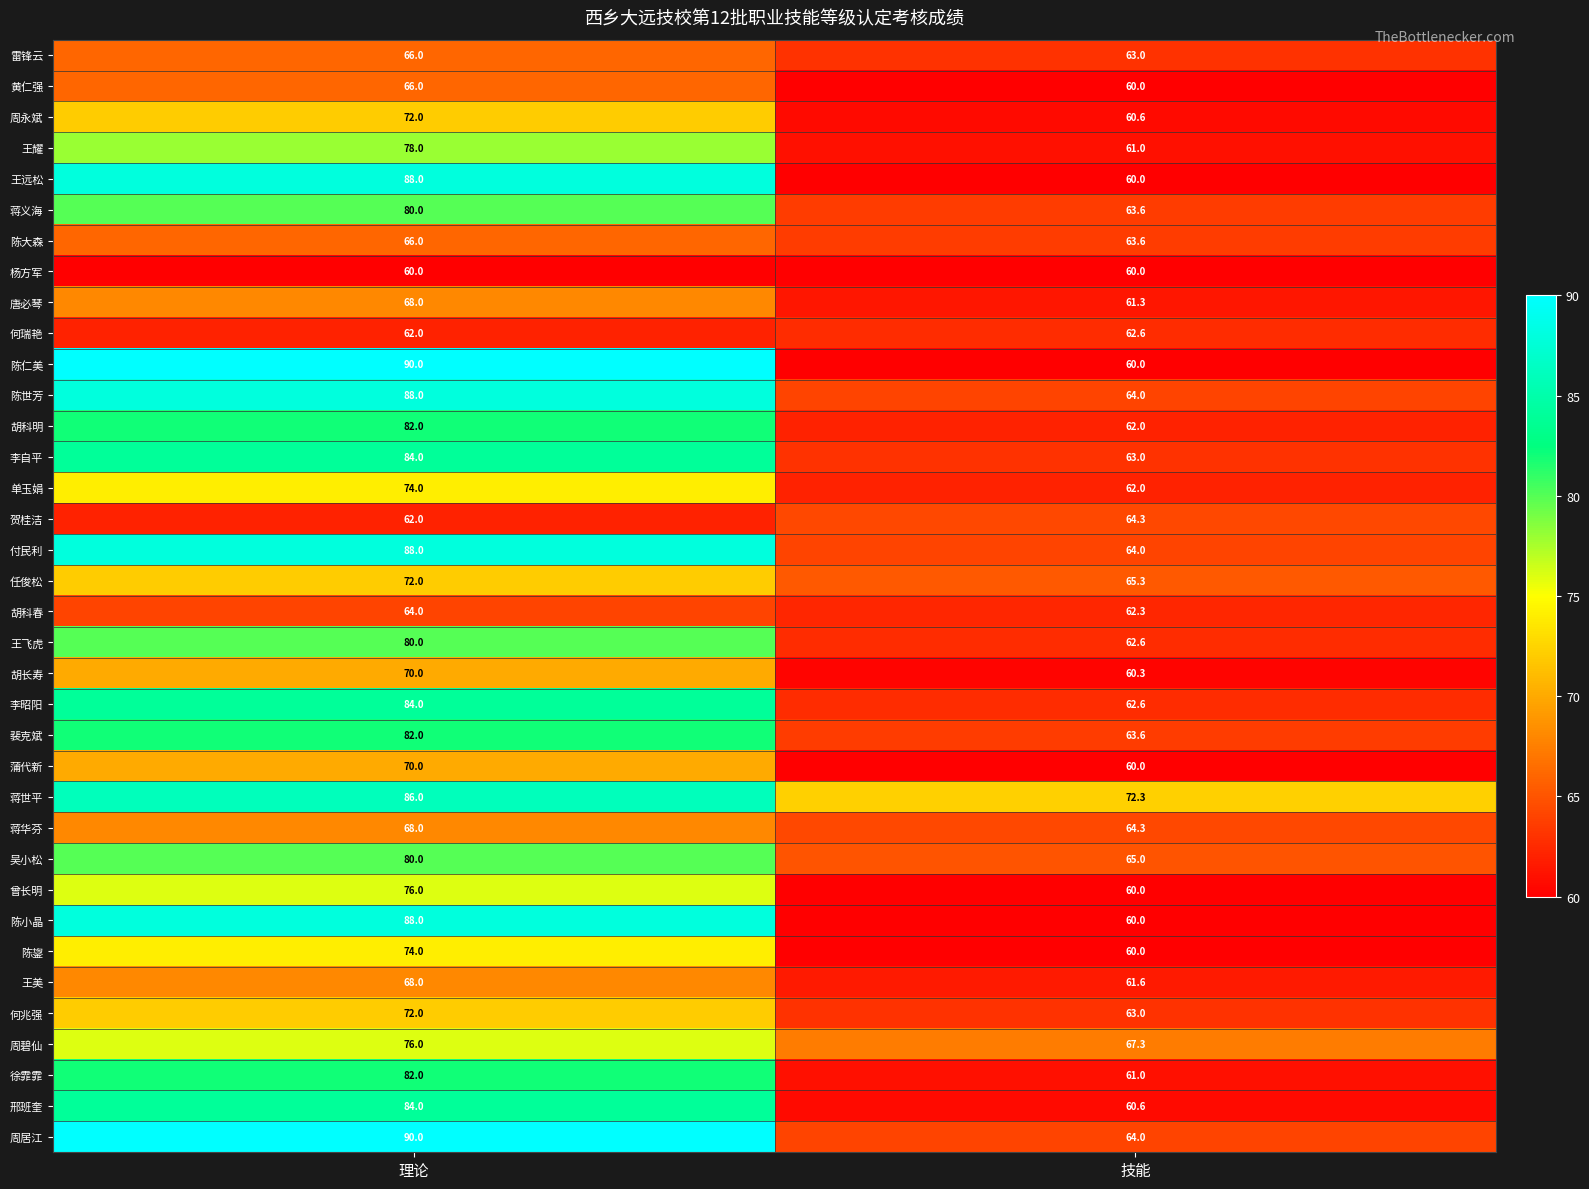

Count the number of data series in this chart.

36